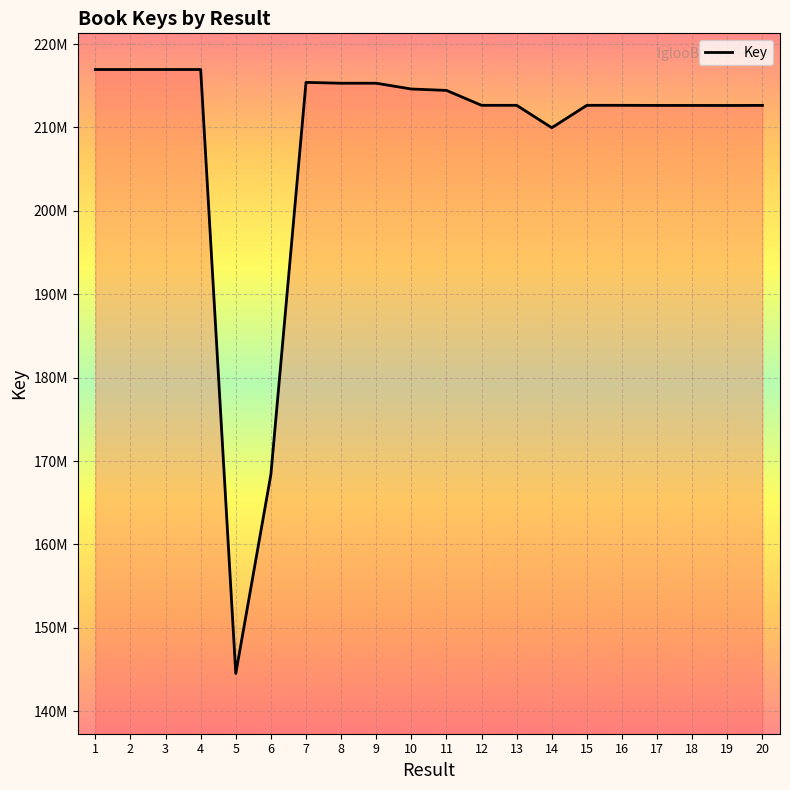

Is this an area chart (filled region under the line)?

Yes